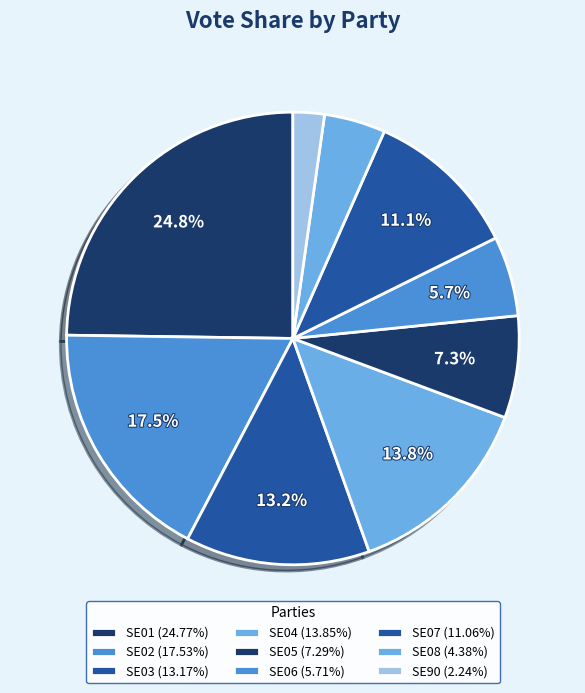

How many segments does this pie chart have?

9